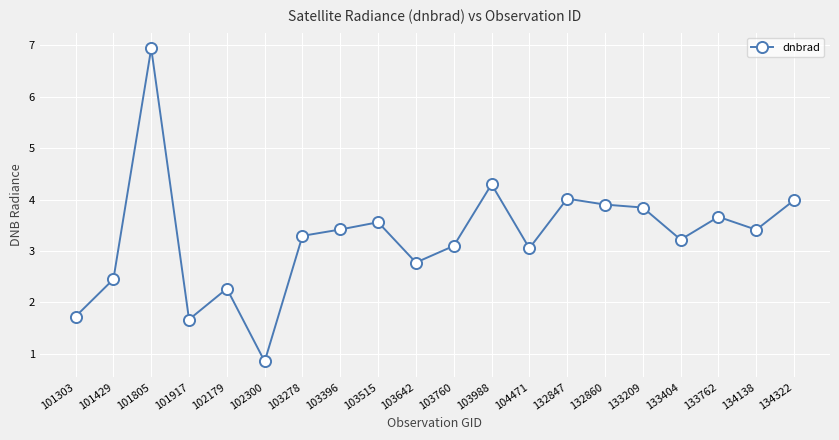

What is the sum of the values at 132847 and 103988?

8.3